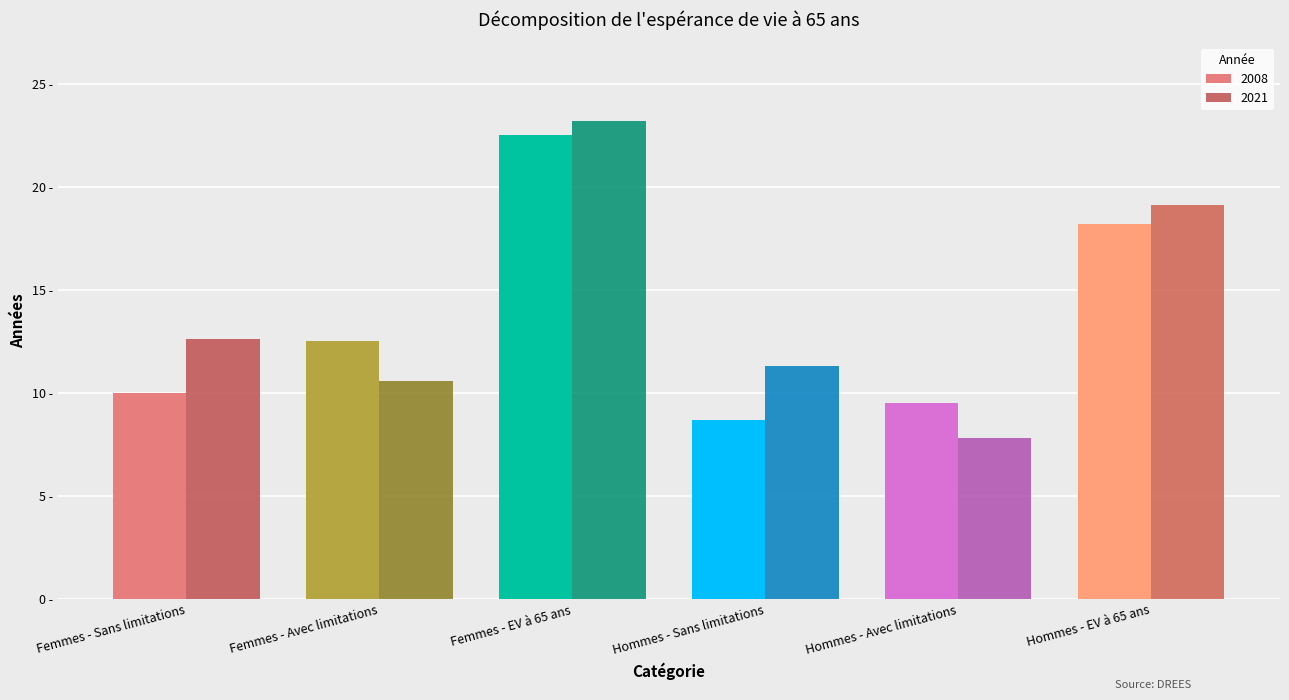

At which label does 2021 first exceed 12?

Femmes - Sans limitations